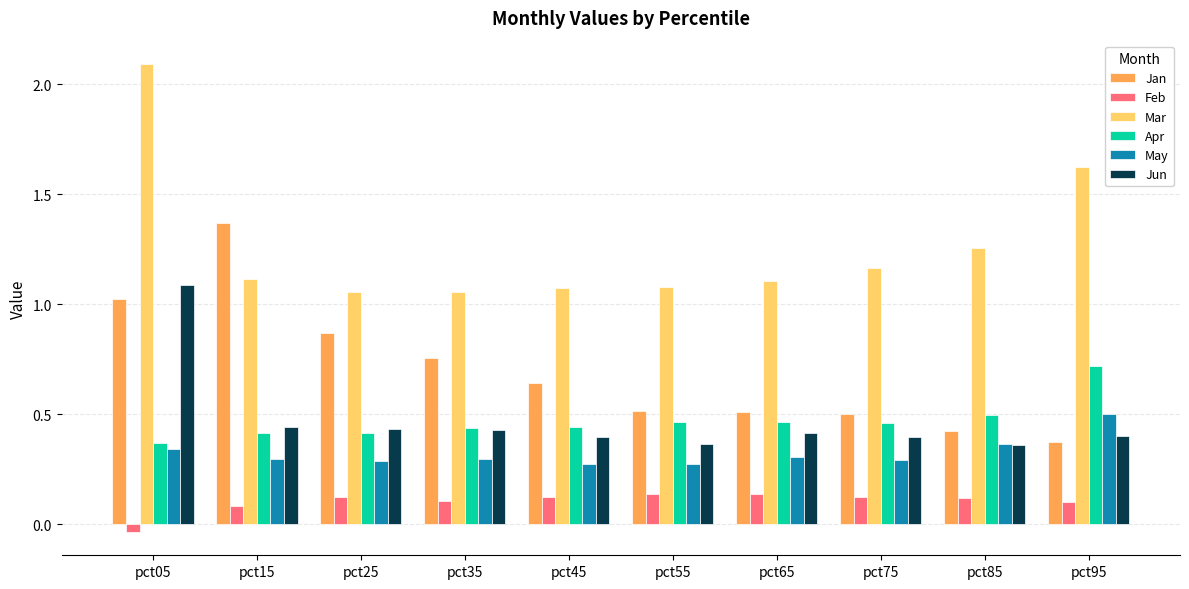

What is the sum of all Mar values?

12.6